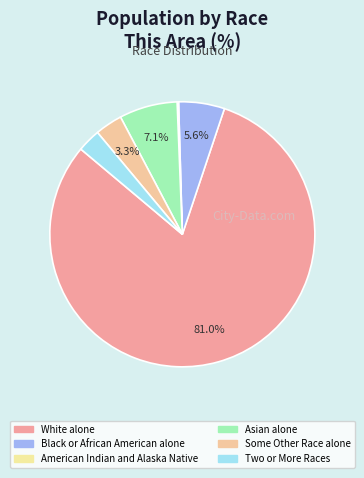

To the nearest percent, what is the difference between the largest and smallest slice percentages?

81%